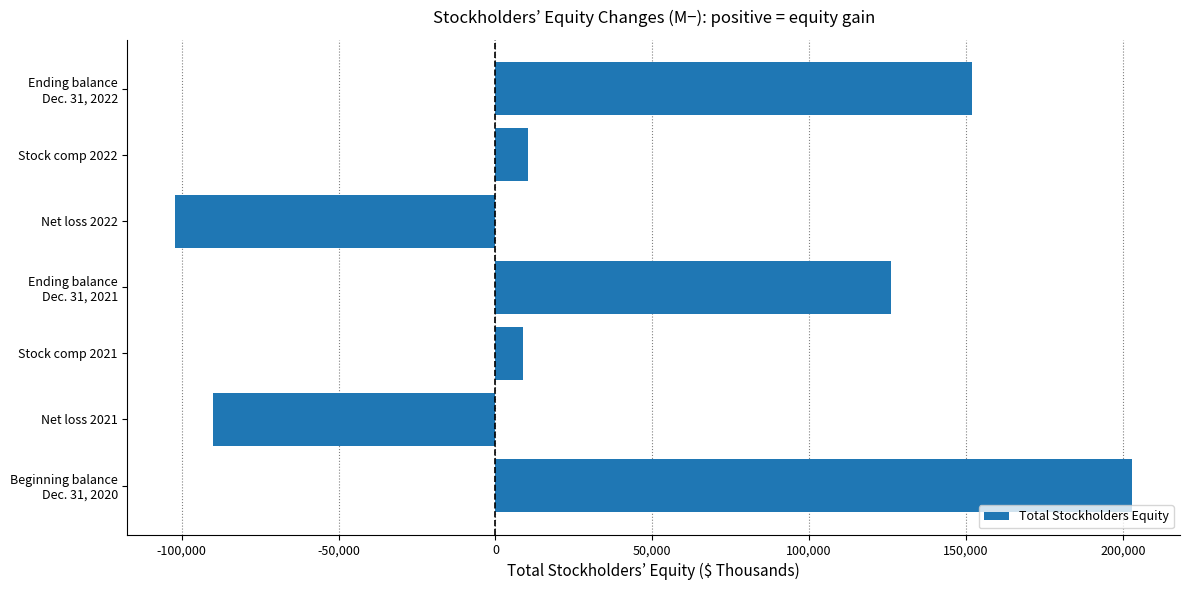

What is the greatest value displayed?

202961